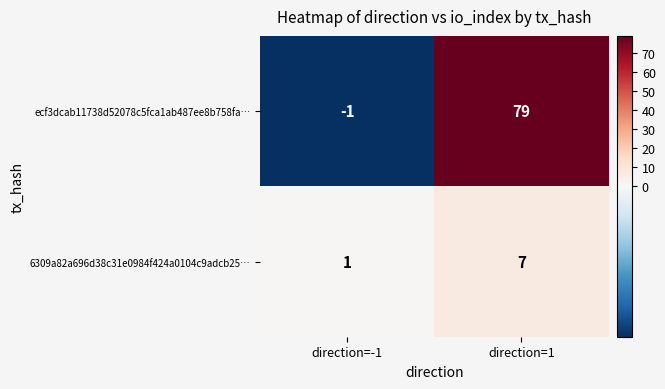

At which label is ecf3dcab11738d52078c5fca1ab487ee8b758fa… closest to 39?

direction=-1